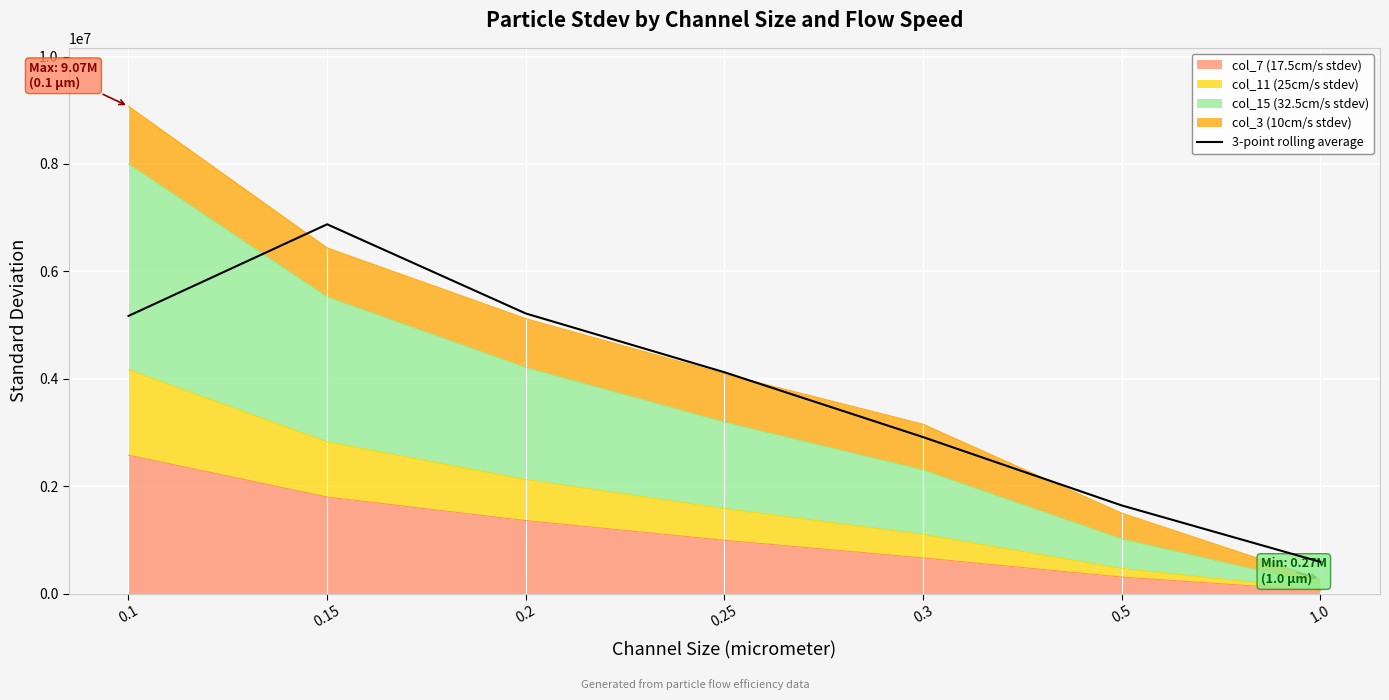

Count the number of categories in the chart.

7